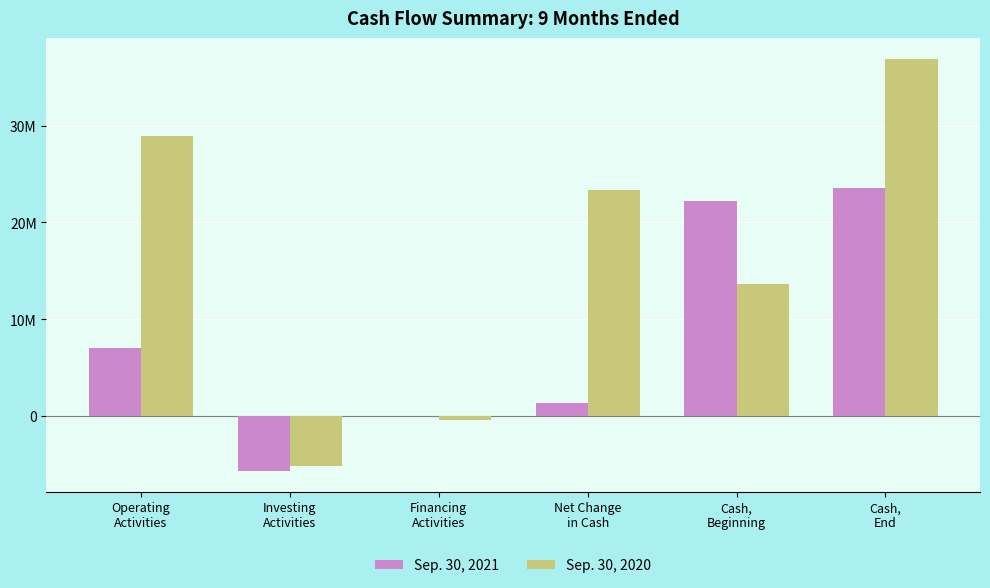

Are the bars grouped side by side (vs. stacked)?

Yes